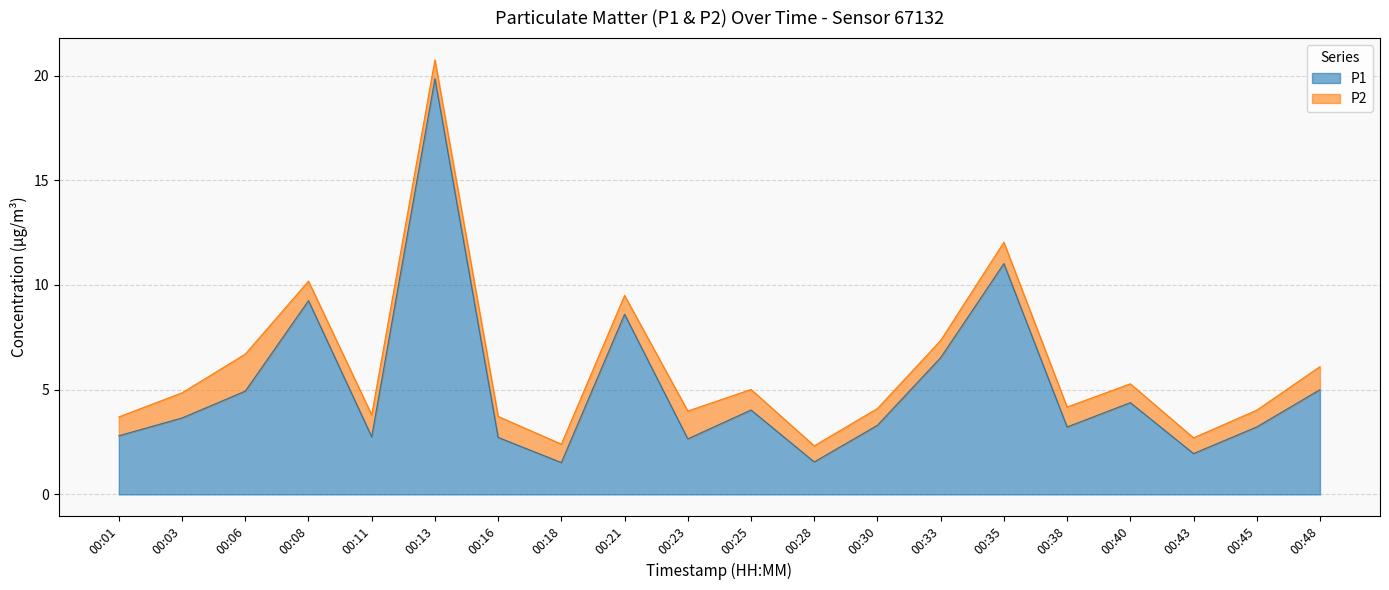

Reading right to left, list all the values displayed in this chart.

5.0	3.2	1.9	4.4	3.2	11.0	6.5	3.3	1.6	4.0	2.6	8.6	1.5	2.7	19.9	2.8	9.2	4.9	3.6	2.8